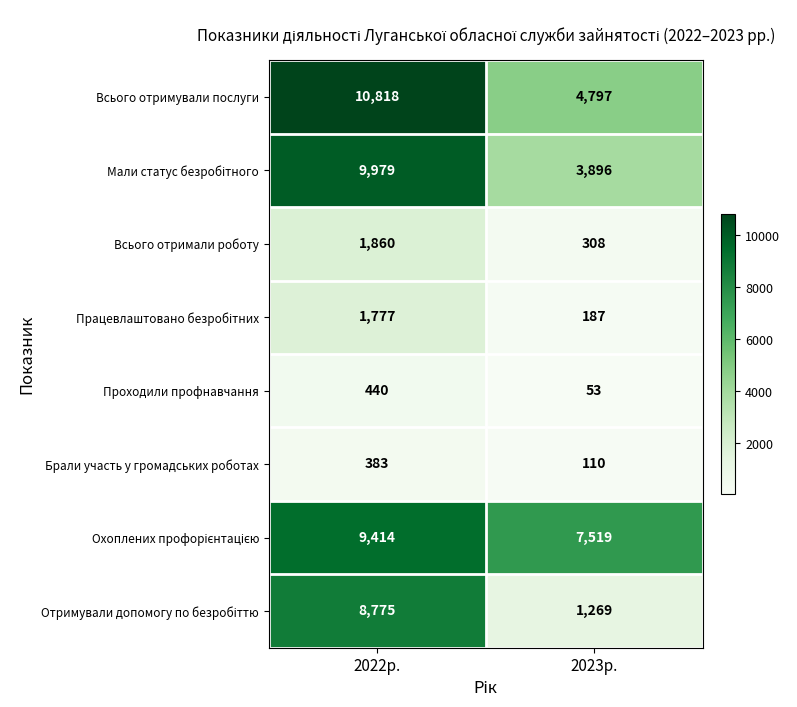

What is the approximate value of Всього отримували послуги at 2022р., to the nearest 10?

10820